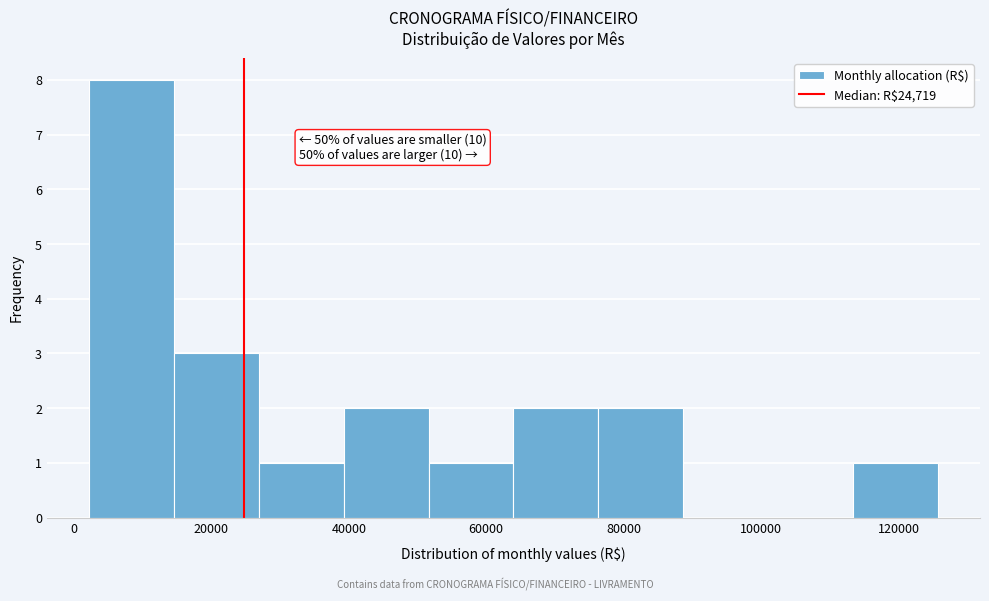

Over which range of the x-axis is the bar tallest?

2000 to 14000